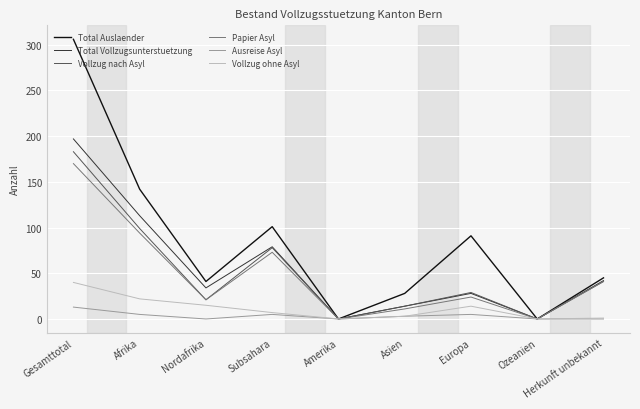

Which label corresponds to the largest value in the chart?

Gesamttotal